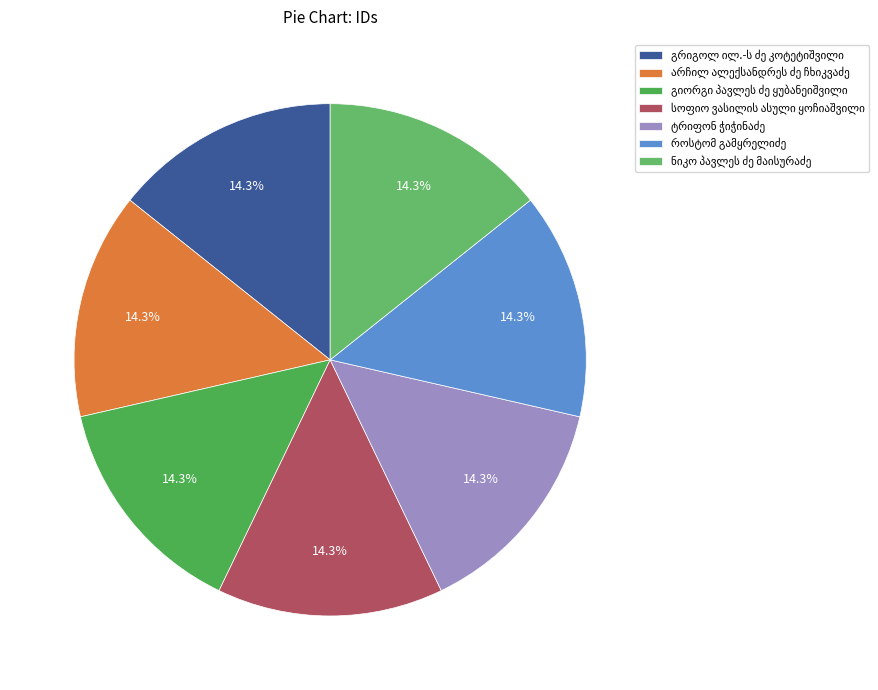

Rank the categories by value from highest to lowest.

ნიკო პავლეს ძე მაისურაძე, გრიგოლ ილ.-ს ძე კოტეტიშვილი, არჩილ ალექსანდრეს ძე ჩხიკვაძე, გიორგი პავლეს ძე ყუბანეიშვილი, სოფიო ვასილის ასული ყოჩიაშვილი, ტრიფონ ჭიჭინაძე, როსტომ გამყრელიძე